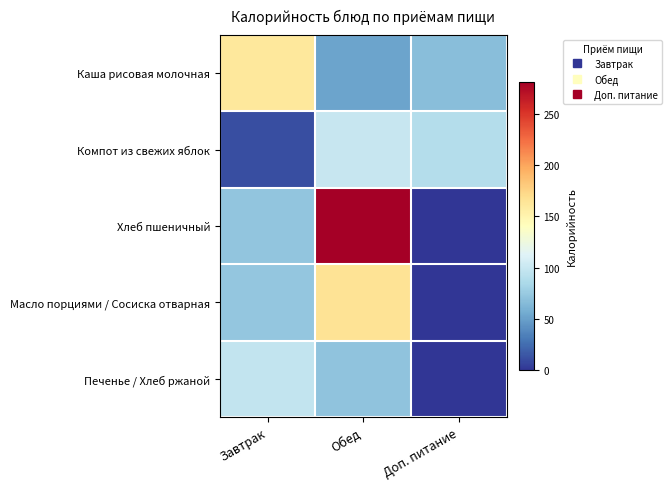

Reading left to right, list all the values displayed in this chart.

Каша рисовая молочная: Завтрак=161.0	Обед=52.4	Доп. питание=67.0
Компот из свежих яблок: Завтрак=12.0	Обед=99.0	Доп. питание=90.0
Хлеб пшеничный: Завтрак=71.5	Обед=281.0	Доп. питание=0.0
Масло порциями / Сосиска отварная: Завтрак=72.8	Обед=164.7	Доп. питание=0.0
Печенье / Хлеб ржаной: Завтрак=97.2	Обед=70.6	Доп. питание=0.0